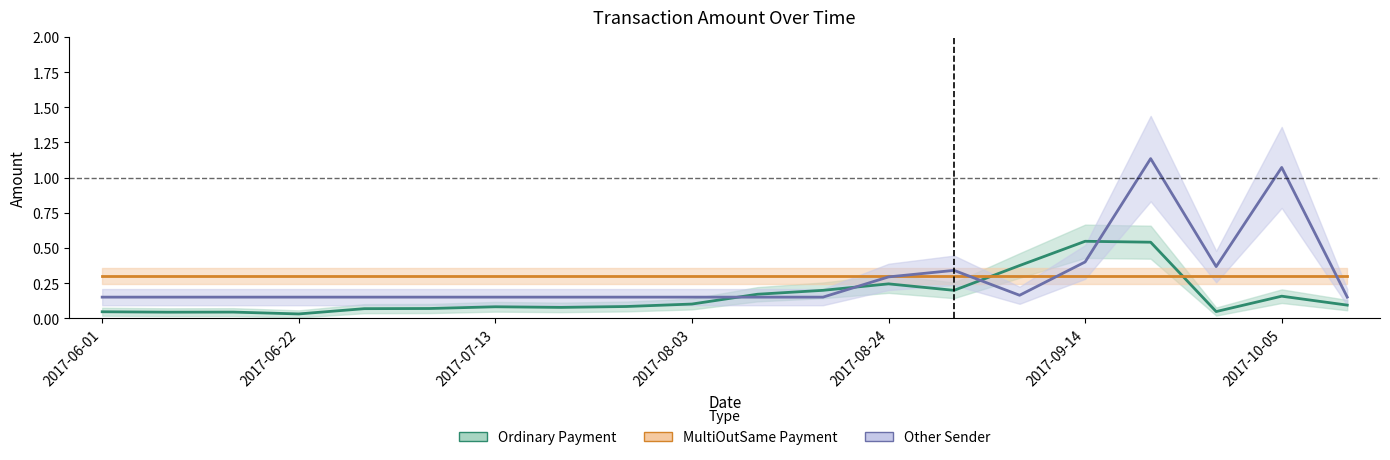

What is the difference between the Ordinary Payment values at 2017-06-29 and 2017-08-24?

0.2